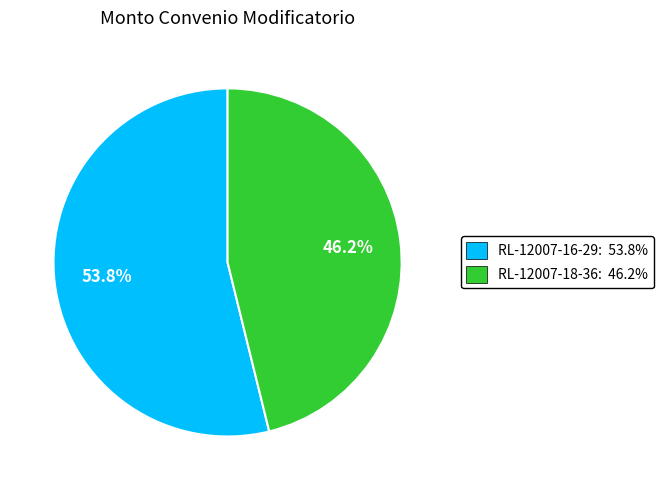

Is there a majority slice in this chart?

Yes